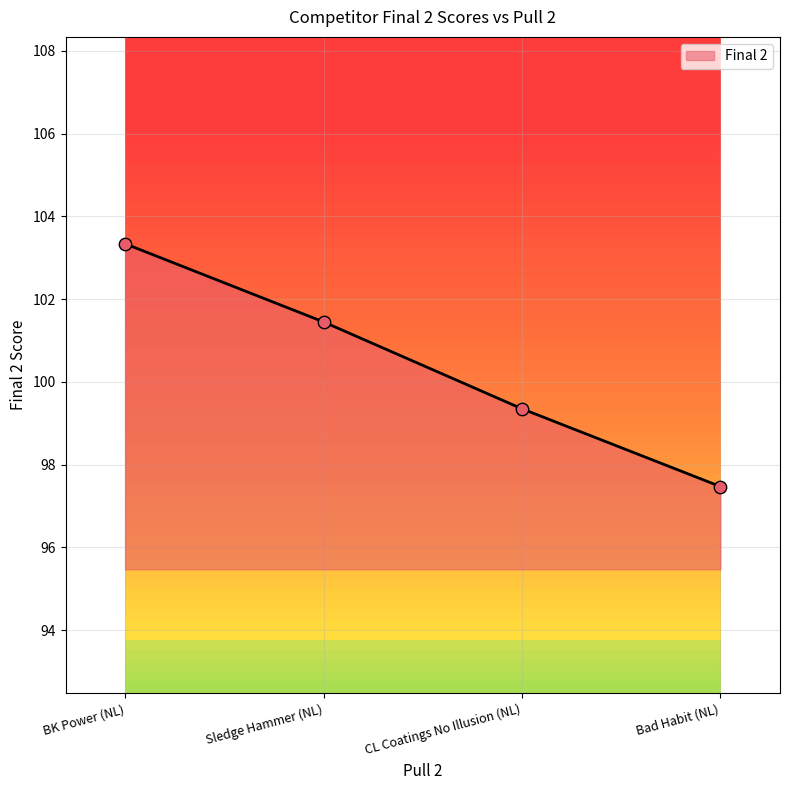

Which has a higher value, Bad Habit (NL) or BK Power (NL)?

BK Power (NL)